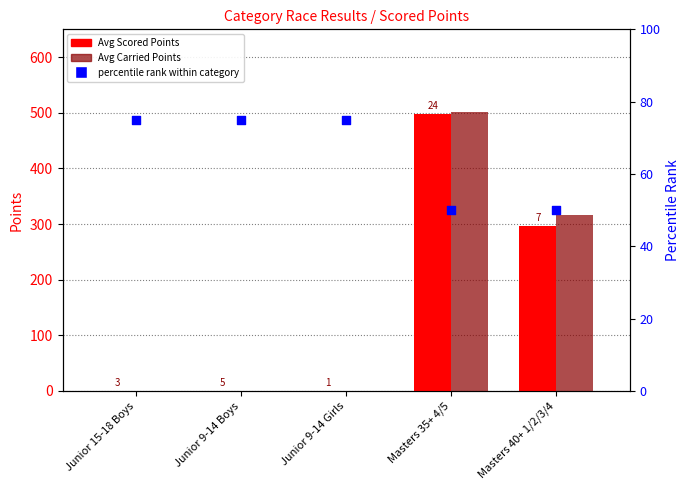

At which category is the sum across all series the highest?

Masters 35+ 4/5